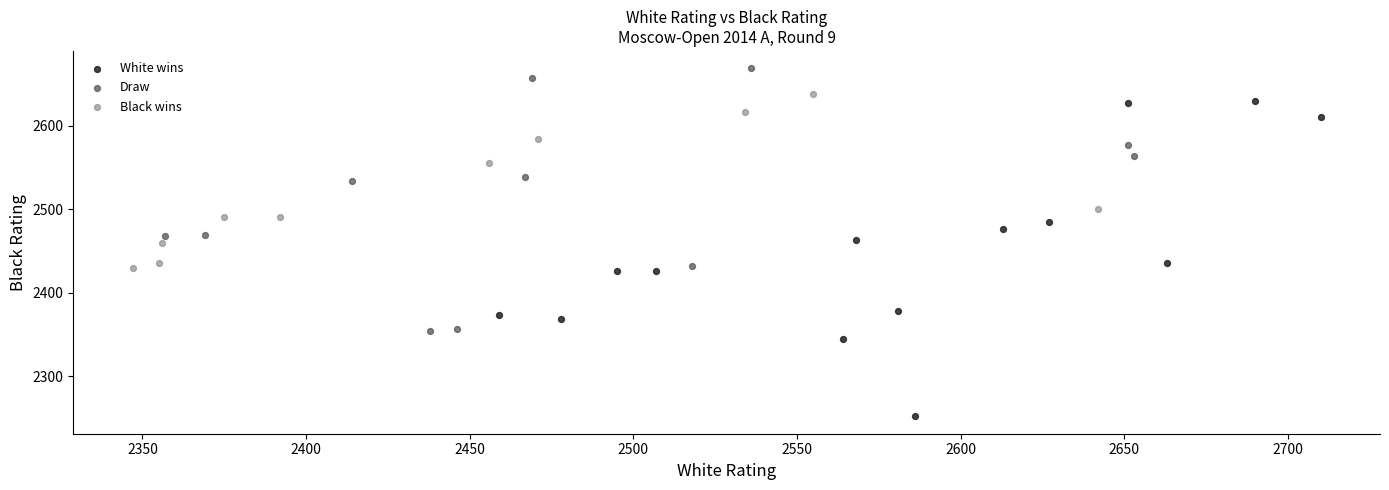

Which series contains the highest Y value?

Draw